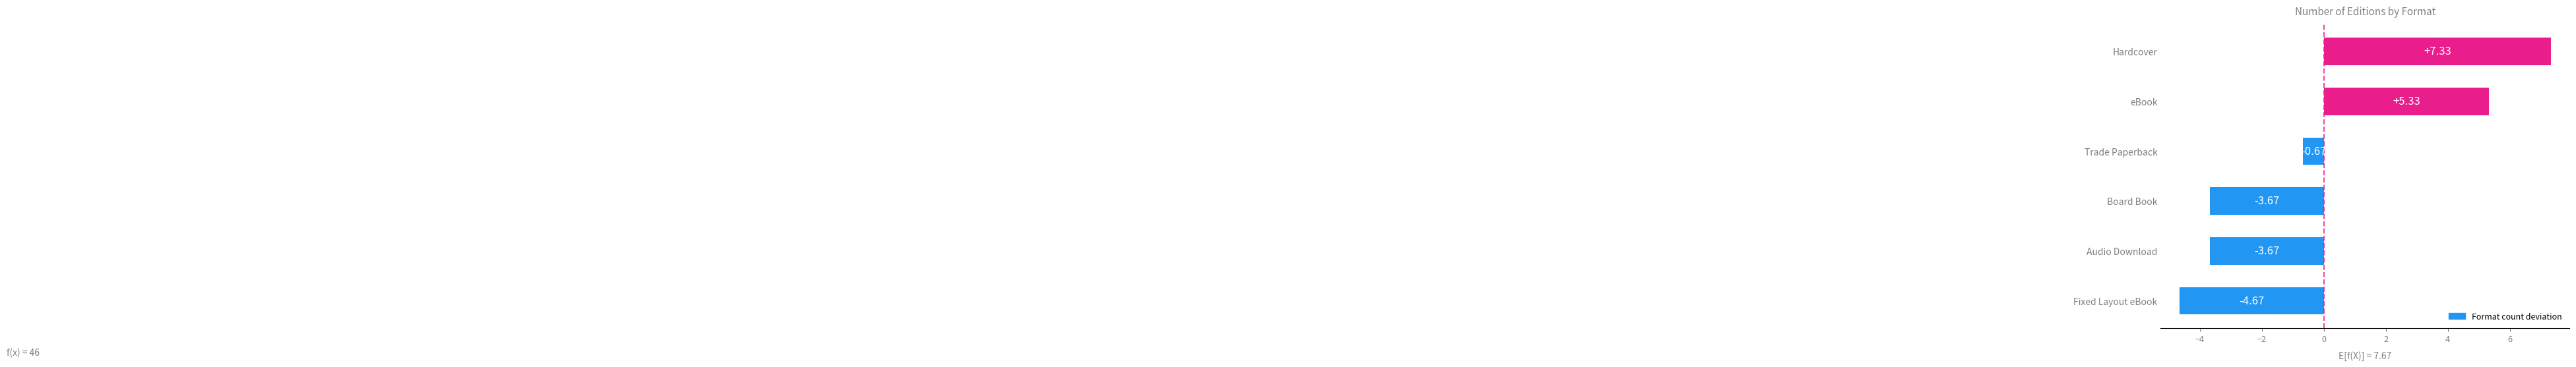

What is the difference between the values at Fixed Layout eBook and Trade Paperback?

4.0